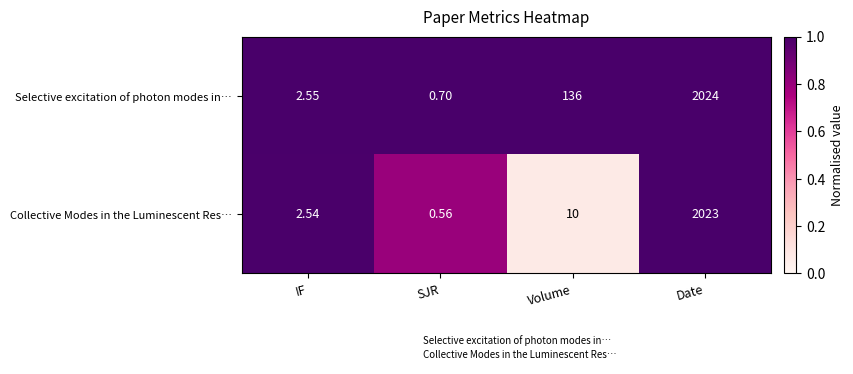

Which series has the largest total across all categories?

Selective excitation of photon modes in…